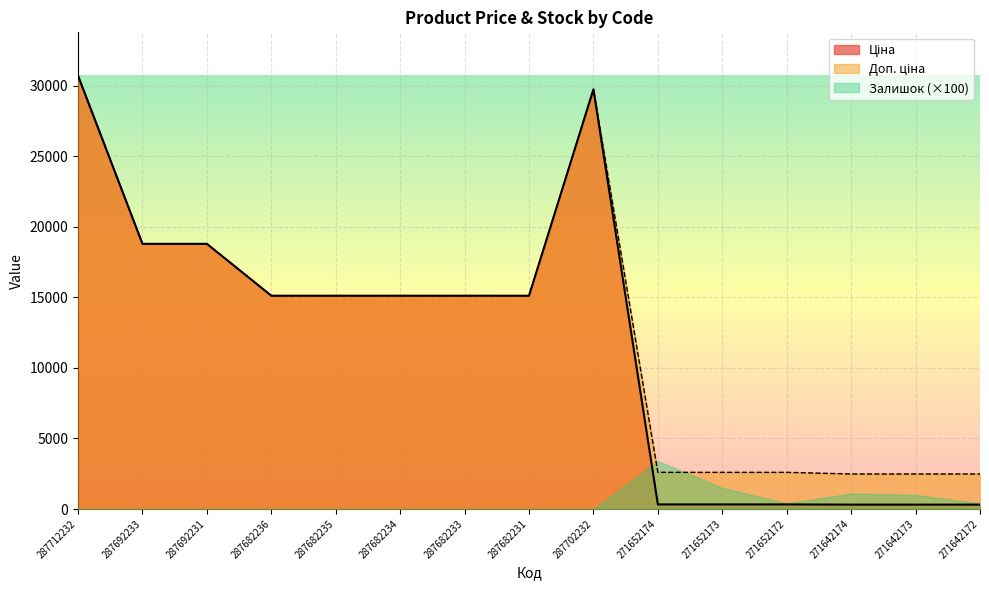

How many data points in Ціна are less than 15120?

6